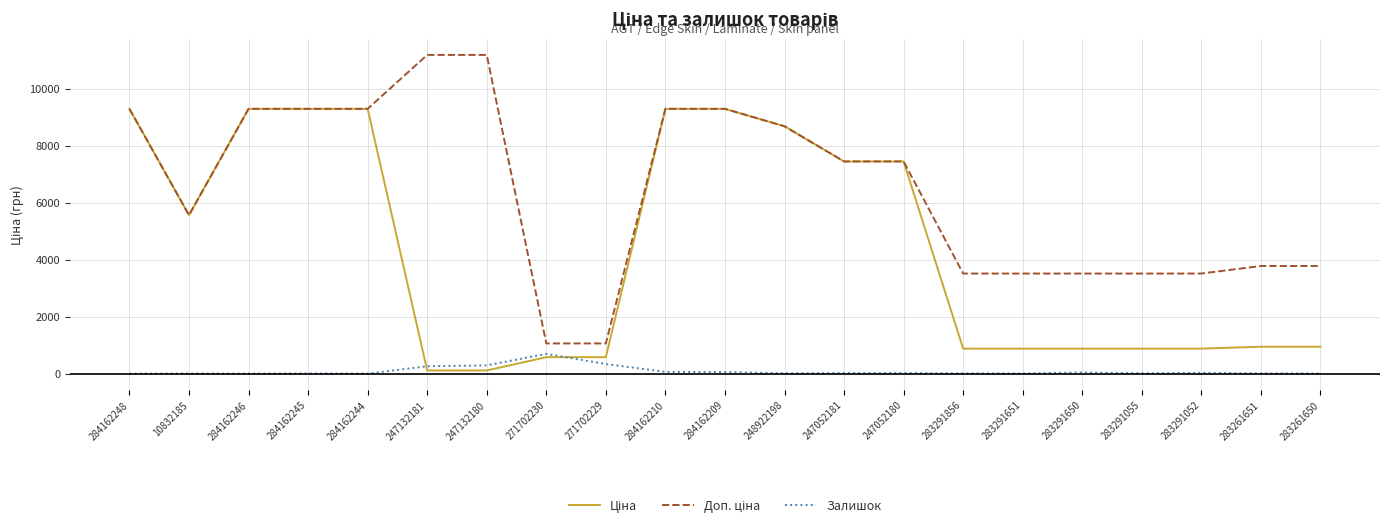

What is the maximum value shown in the chart?

11182.0